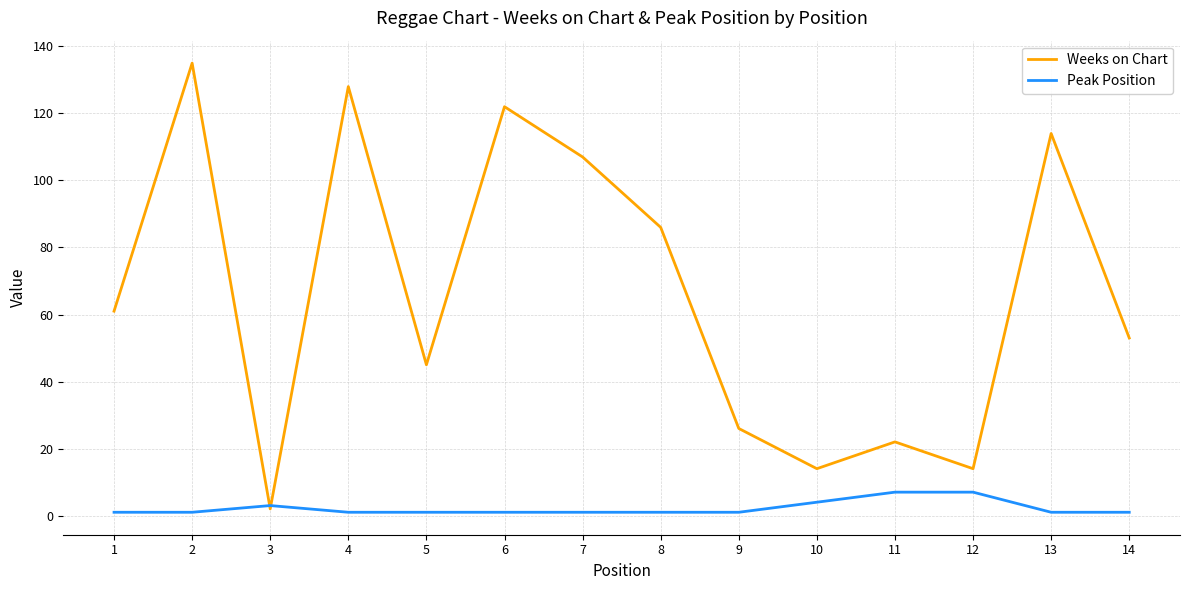

At which label is Weeks on Chart closest to 68?

1